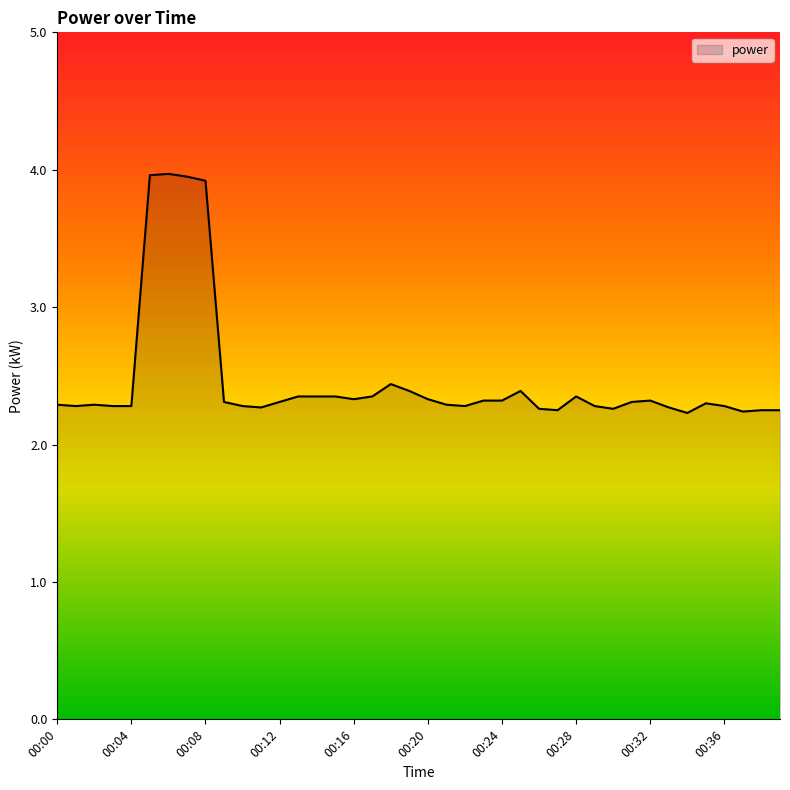

What is the maximum value shown in the chart?

4.0